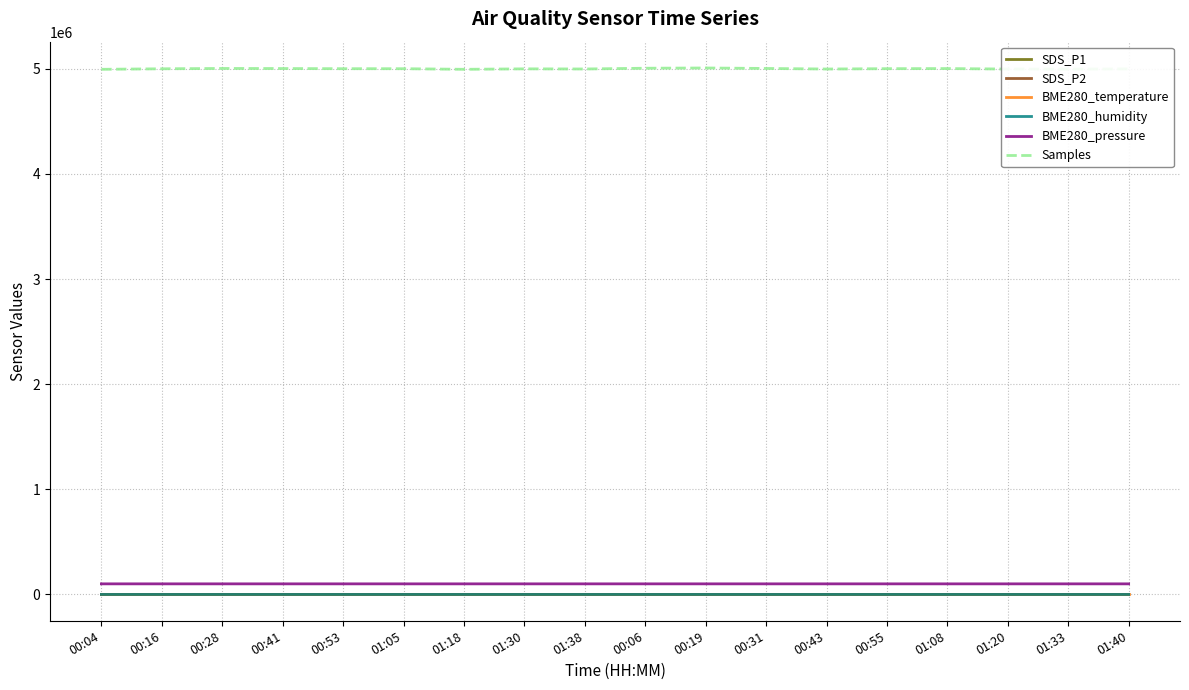

How many values in the SDS_P2 series exceed 11?

16